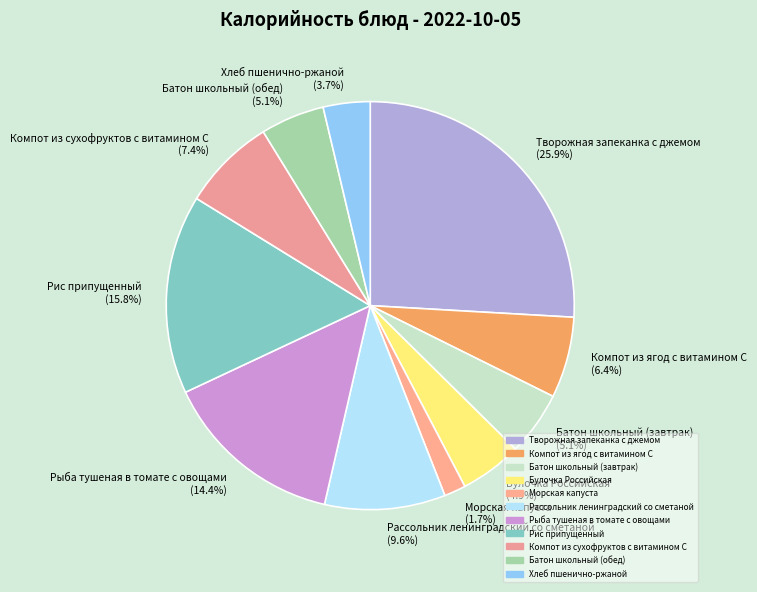

Is it true that Батон школьный (завтрак) is 1% of the pie?

False